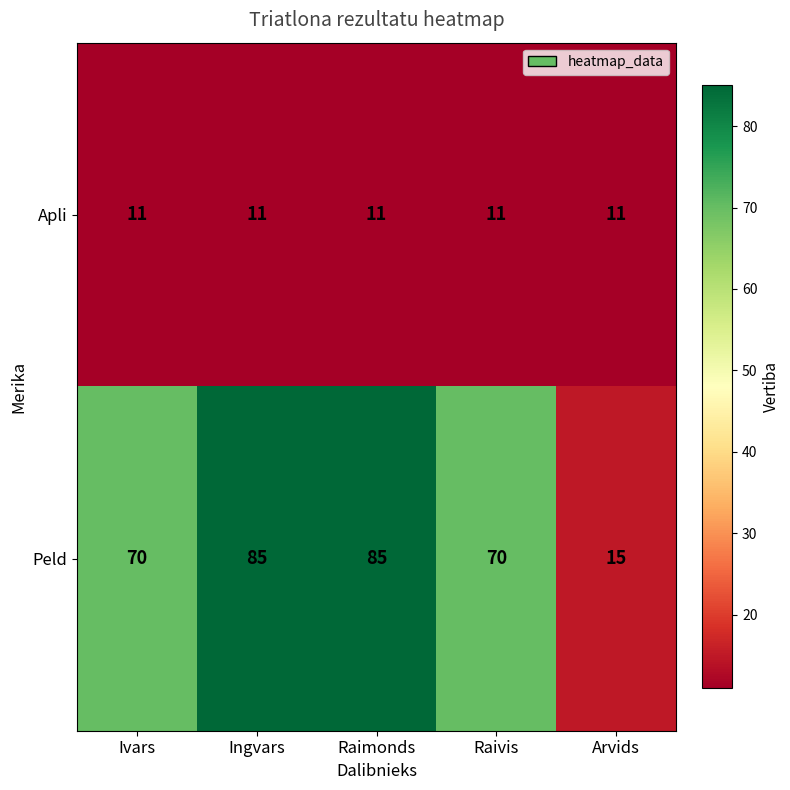

At how many categories does at least one series exceed 46?

4